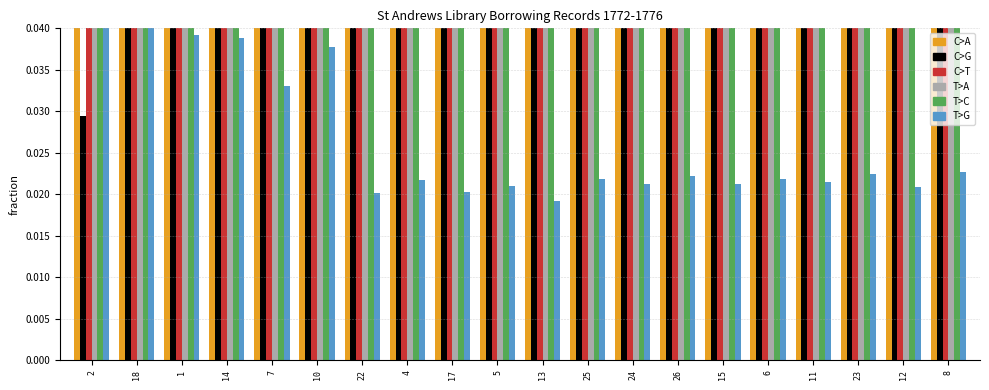

At which label does T>A reach its minimum?

5